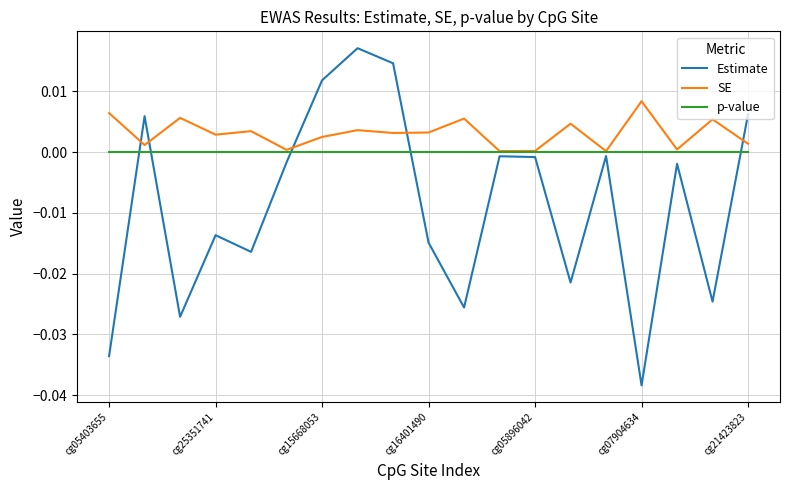

Which series has the largest total across all categories?

SE